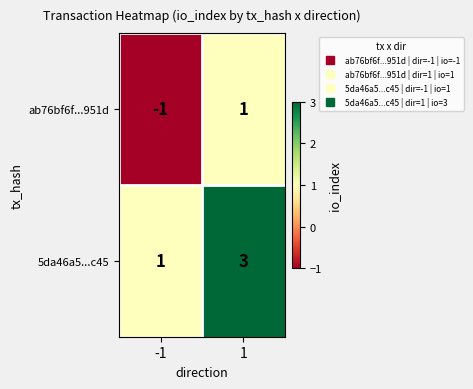

At which category does the chart reach its minimum across all series?

-1